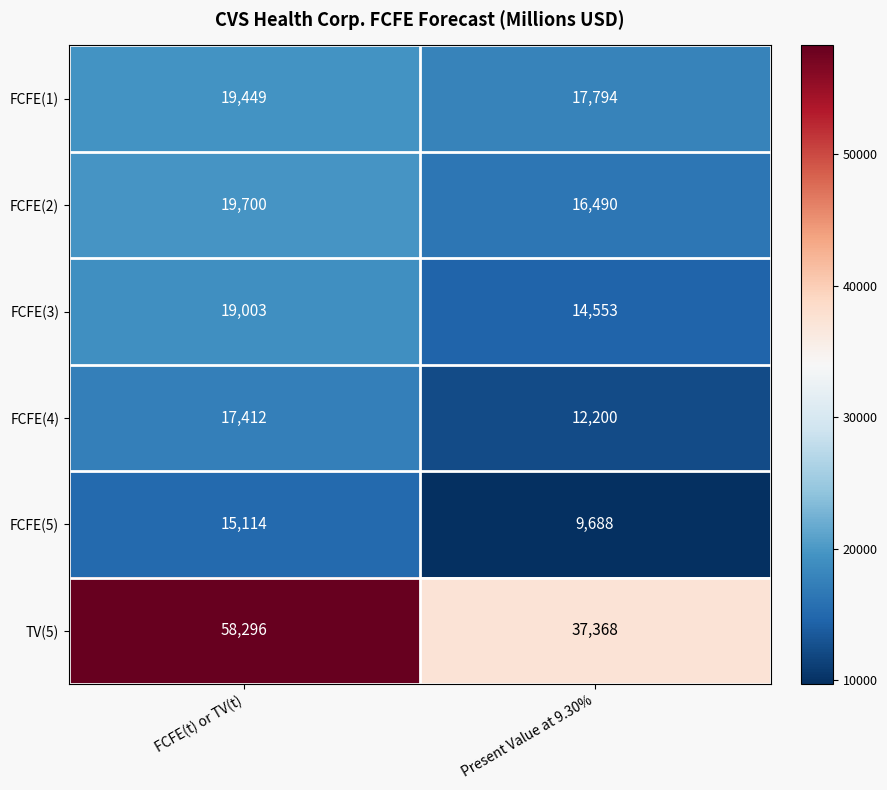

Reading left to right, what are all the values shown in this chart?

FCFE(1): 19449	17794
FCFE(2): 19700	16490
FCFE(3): 19003	14553
FCFE(4): 17412	12200
FCFE(5): 15114	9688
TV(5): 58296	37368